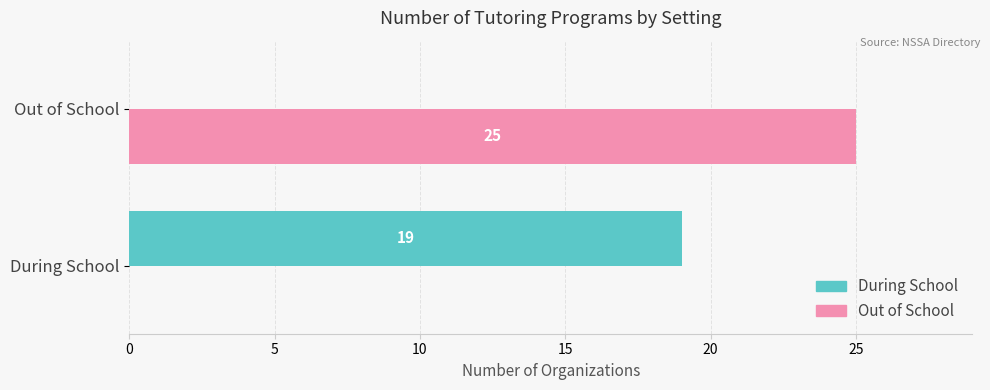

What is the sum of all Out of School values?

25